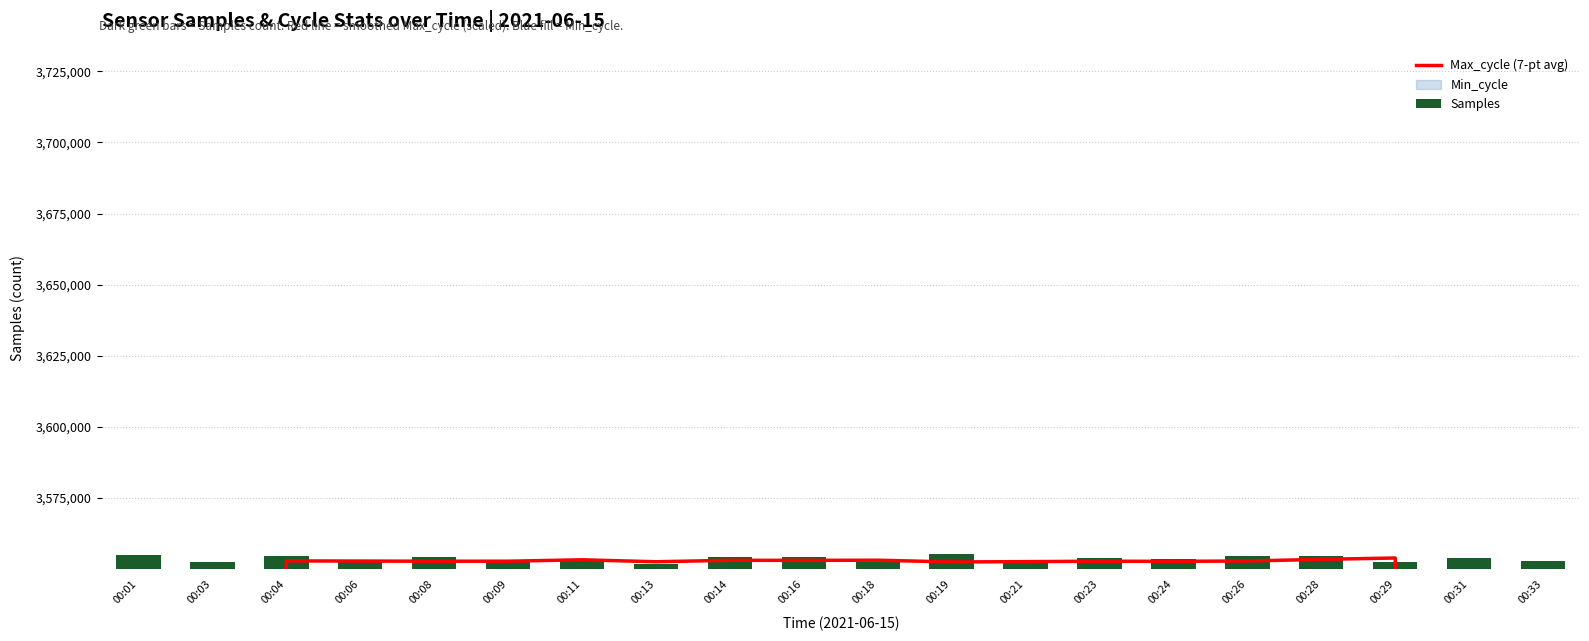

Reading left to right, what are all the values shown in this chart?

Max_cycle (7-pt avg): 2131352.2	2841856.1	3552943.1	3552891.7	3552833.6	3552841.7	3553334.1	3552642.8	3553163.6	3553137.9	3553186.6	3552577.9	3552687.5	3552834.9	3552793.0	3552914.7	3553485.6	3553967.2	2842911.3	2132511.5
Samples: 3554992.0	3552643.0	3554712.0	3553262.0	3554457.0	3553288.0	3552869.0	3551938.0	3554255.0	3554230.0	3552712.0	3555435.0	3552978.0	3553925.0	3553691.0	3554702.0	3554589.0	3552679.0	3554051.0	3552808.0